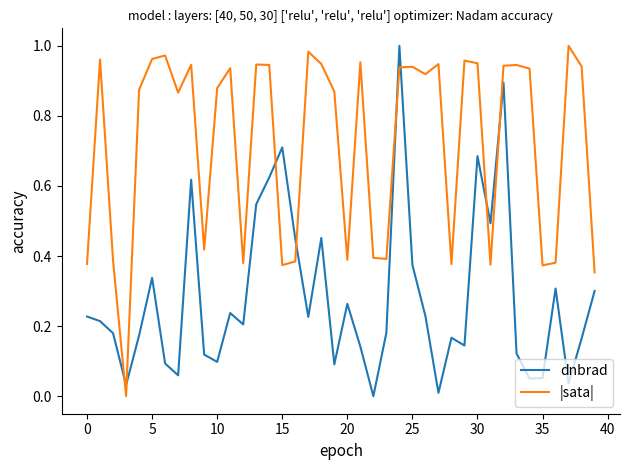

List the series in order of their overall mean, lowest first.

dnbrad, |sata|